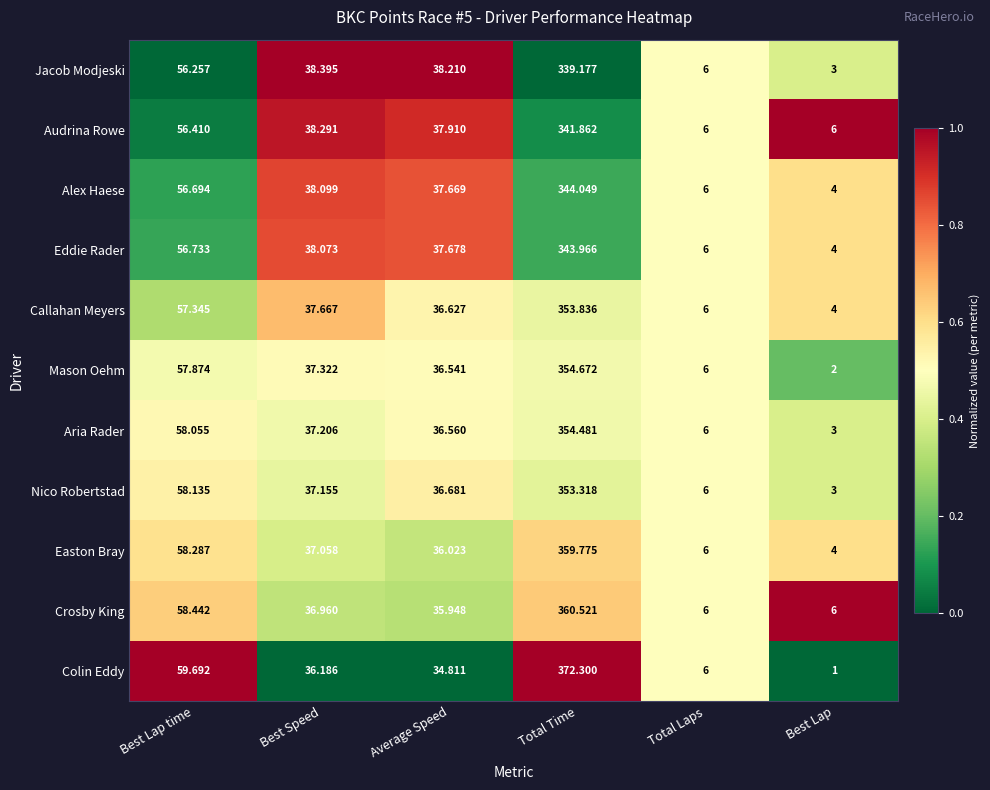

Which series has the largest total across all categories?

Colin Eddy